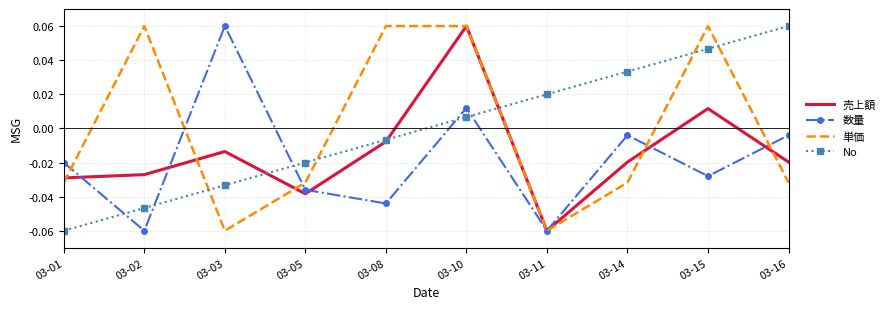

Which category has the highest value in the 売上額 series?

03-10